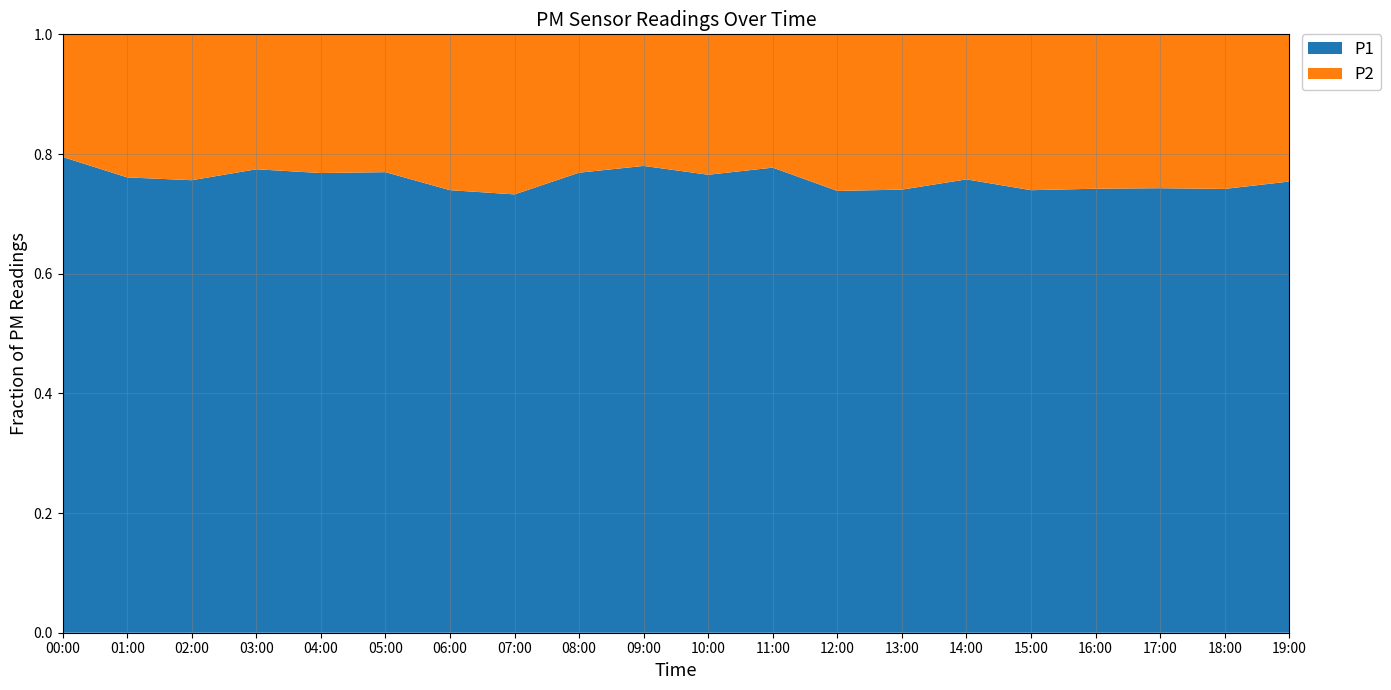

Reading left to right, what are all the values shown in this chart?

P1: 00:00=30.9	01:00=30.6	02:00=28.6	03:00=31.0	04:00=34.5	05:00=32.1	06:00=28.4	07:00=26.0	08:00=34.2	09:00=33.2	10:00=31.1	11:00=31.0	12:00=27.6	13:00=27.9	14:00=28.1	15:00=26.0	16:00=26.2	17:00=25.1	18:00=26.3	19:00=29.5
P2: 00:00=8.0	01:00=9.6	02:00=9.2	03:00=9.0	04:00=10.4	05:00=9.6	06:00=10.0	07:00=9.5	08:00=10.3	09:00=9.3	10:00=9.5	11:00=8.9	12:00=9.8	13:00=9.8	14:00=9.0	15:00=9.2	16:00=9.1	17:00=8.7	18:00=9.2	19:00=9.6